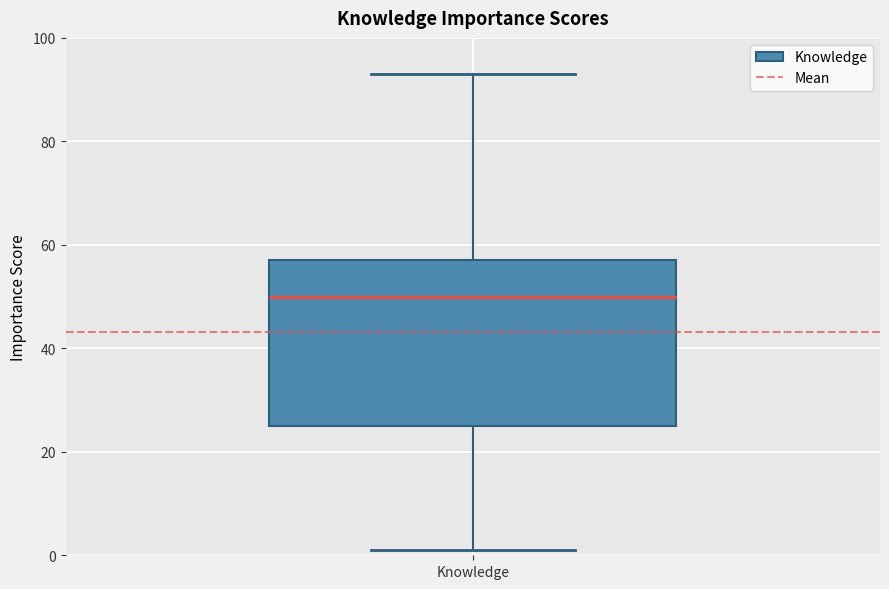

Where does the upper whisker of the box for Knowledge end on the y-axis? The values are not printed on the chart, so give them approximately, as read against the axis.

94